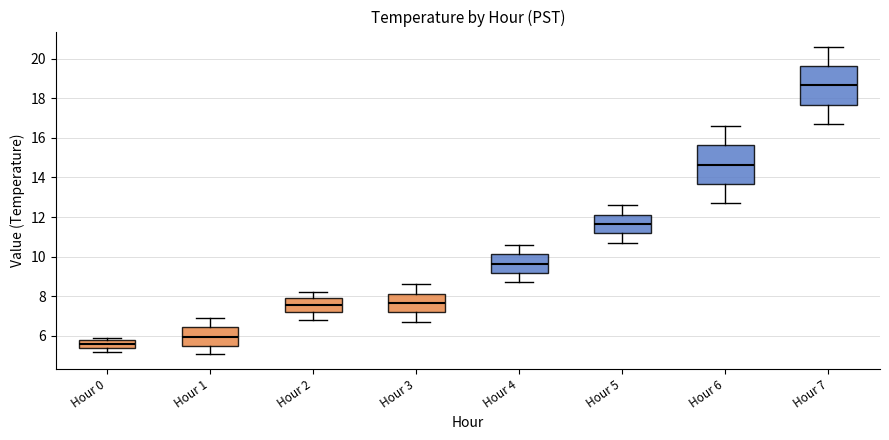

Where does the lower whisker of the box for Hour 4 end on the y-axis? The values are not printed on the chart, so give them approximately, as read against the axis.

8.8